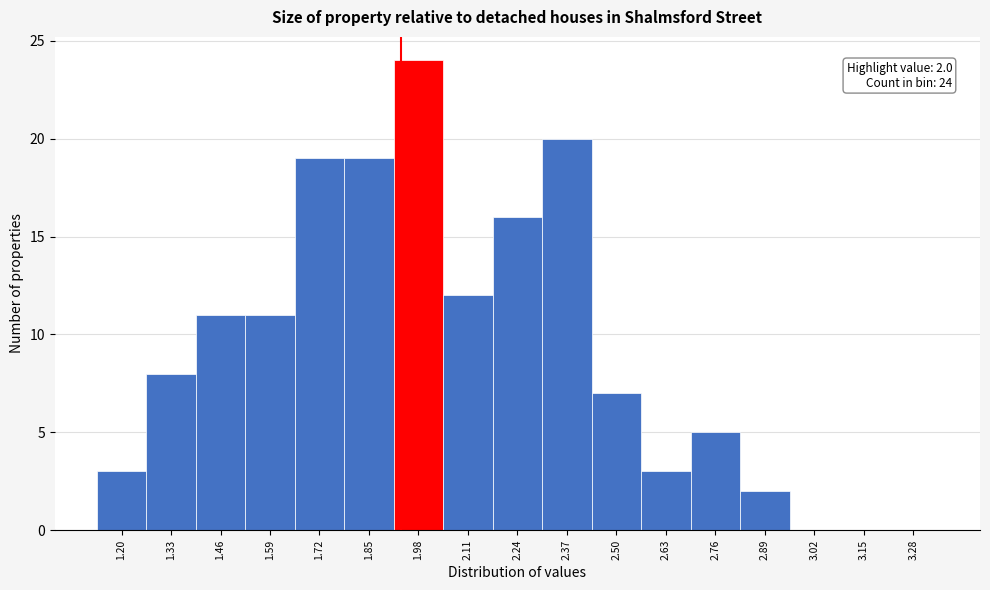

Reading left to right, list all the values displayed in this chart.

1.20=3	1.33=8	1.46=11	1.59=11	1.72=19	1.85=19	1.98=24	2.11=12	2.24=16	2.37=20	2.50=7	2.63=3	2.76=5	2.89=2	3.02=0	3.15=0	3.28=0